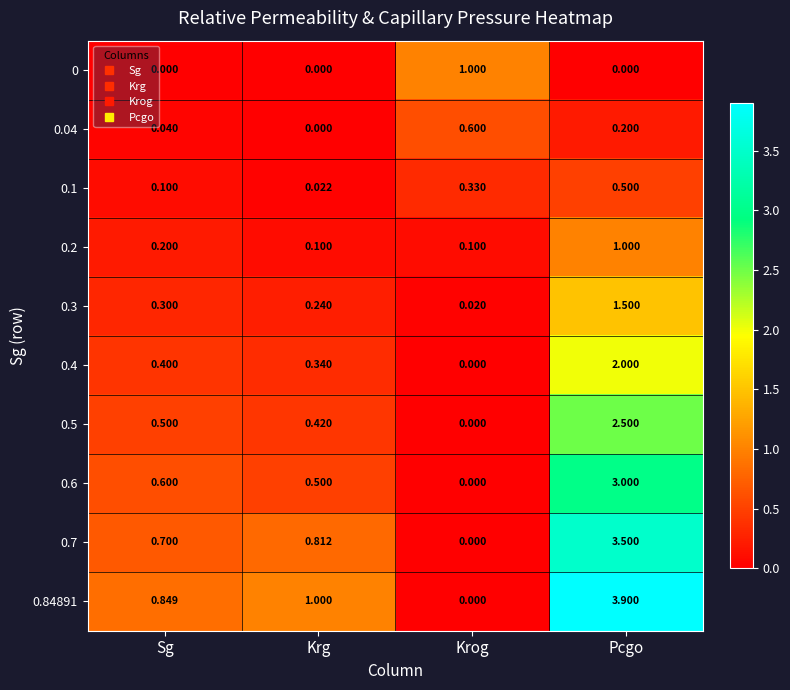

List the labels in order of 0.04 value, smallest first.

Krg, Sg, Pcgo, Krog